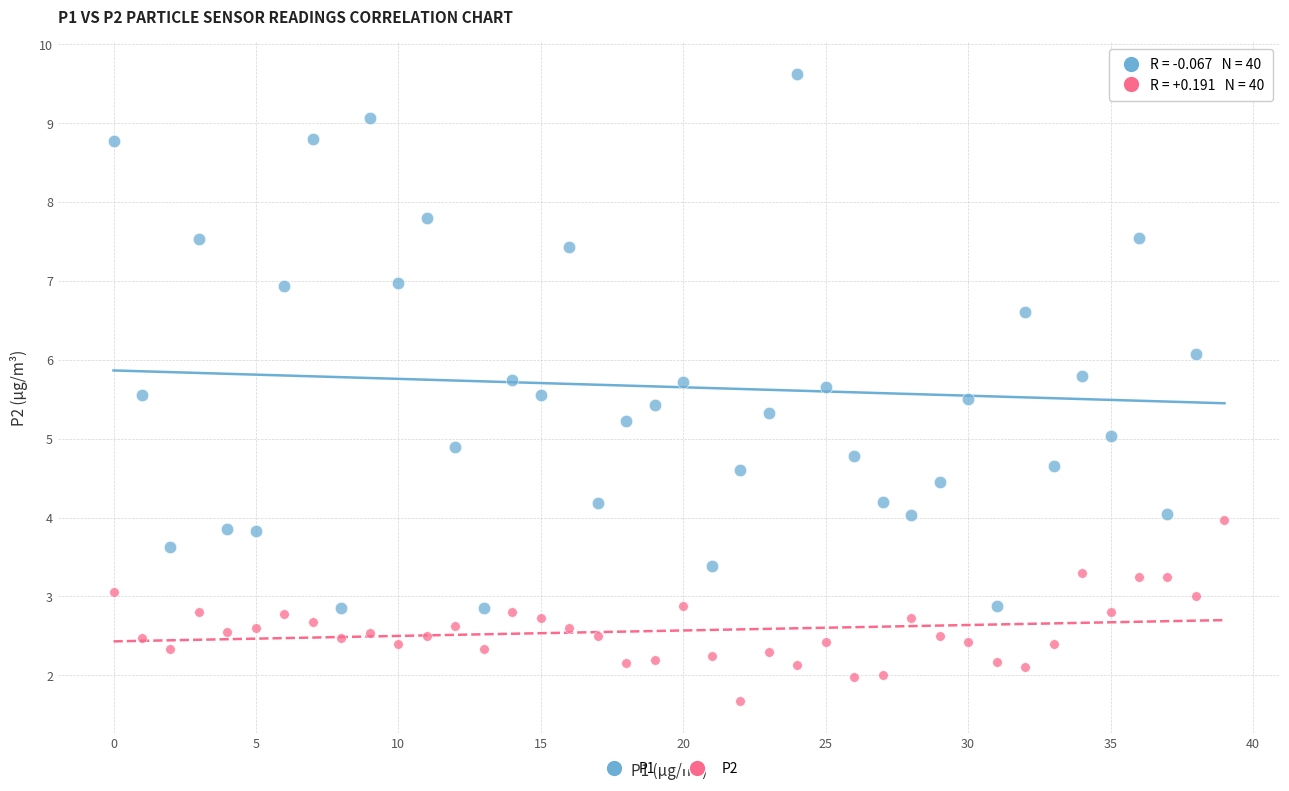

Across all data points, what is the range of Y values (max minus min)?

8.0